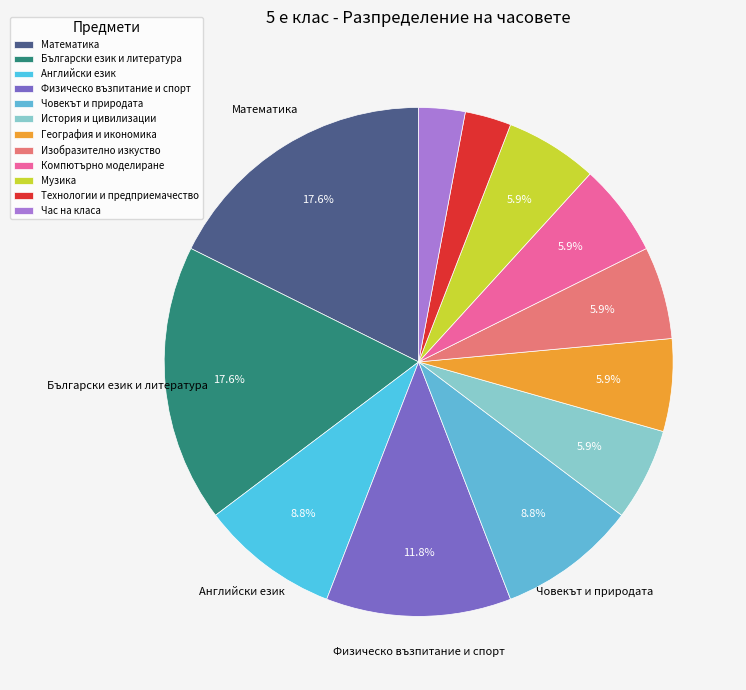

Which category has the biggest portion of the pie?

Математика